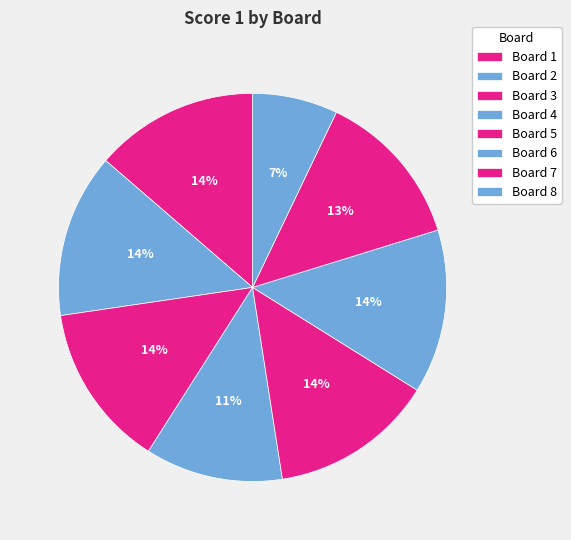

To the nearest percent, what is the average slice percentage?

12%